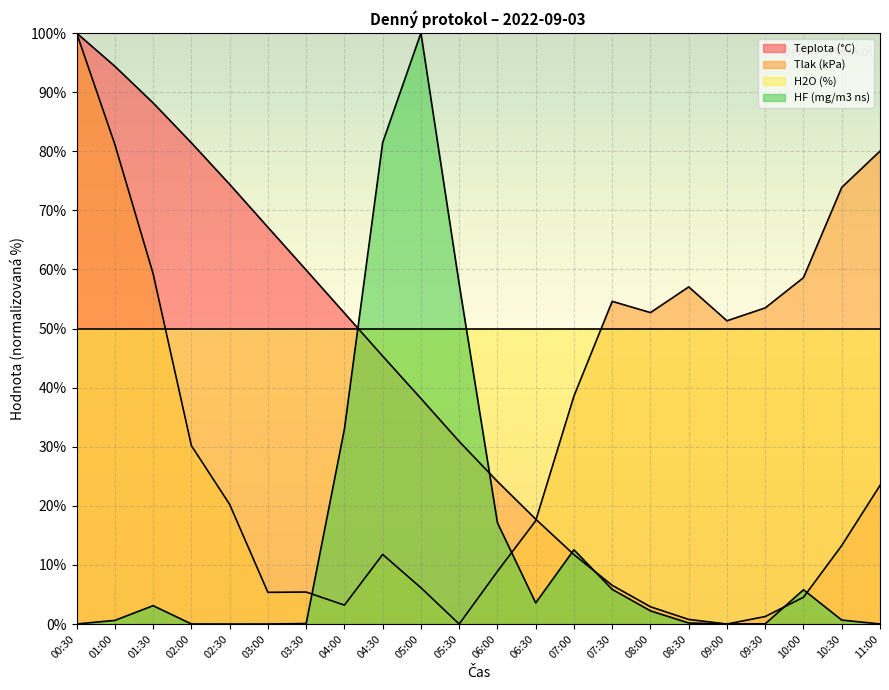

What is the difference between the highest and lowest values at 02:00?

81.4